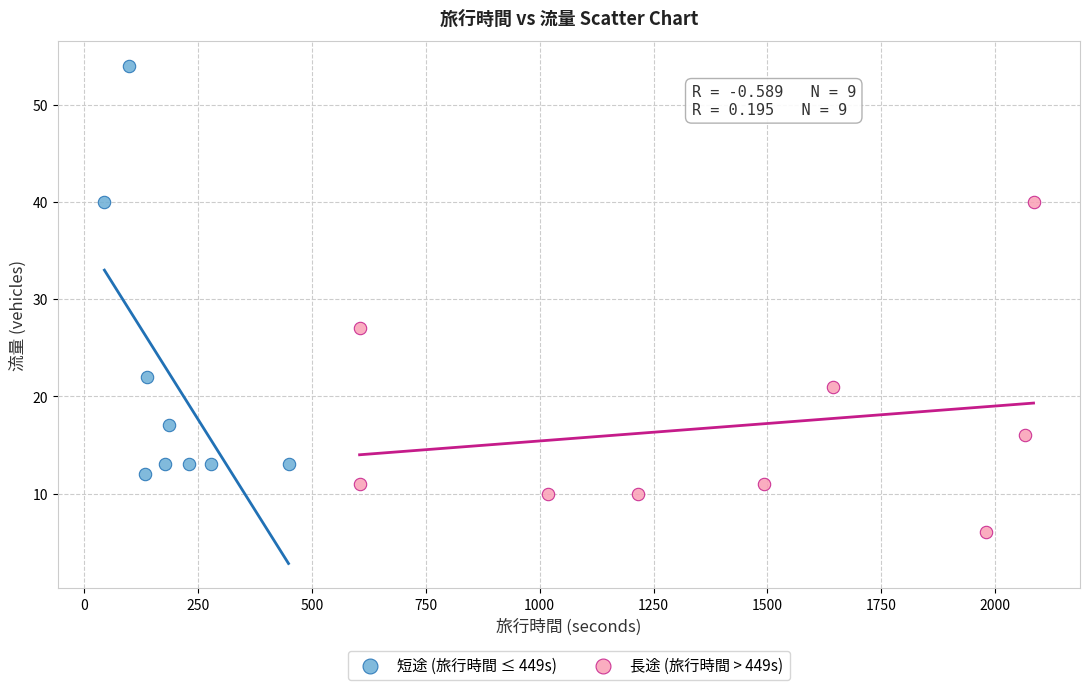

Which series contains the highest Y value?

短途 (旅行時間 ≤ 449s)